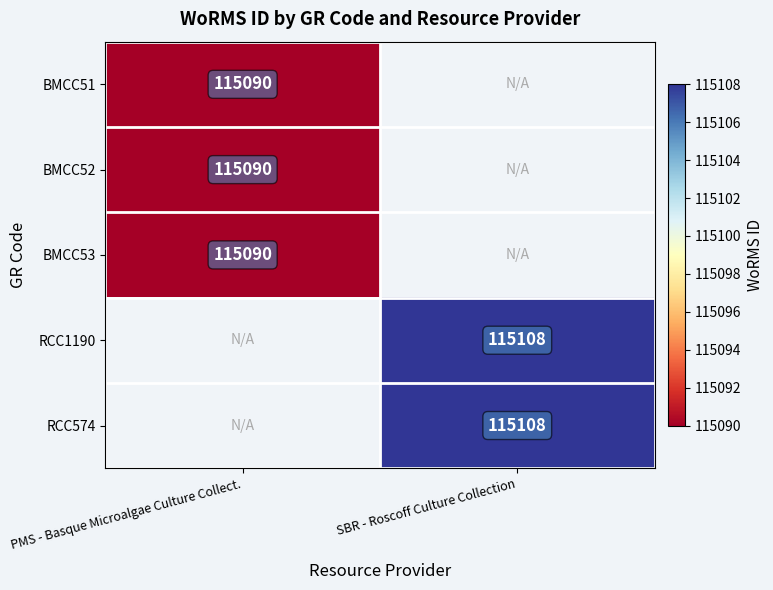

Is it true that RCC1190 equals 115108 at SBR - Roscoff Culture Collection?

True